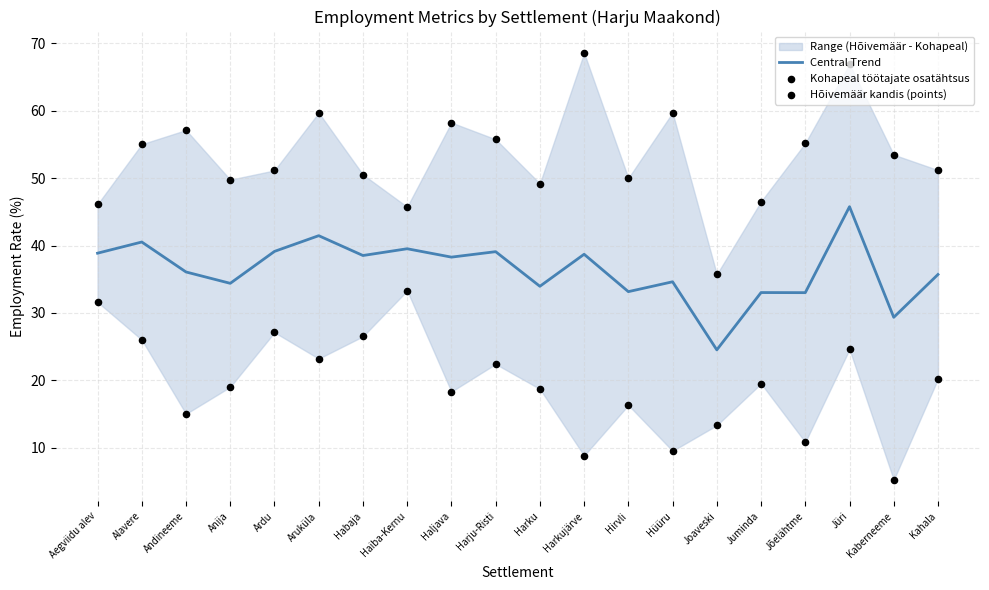

Which series reaches the maximum Y coordinate?

Hõivemäär kandis (points)